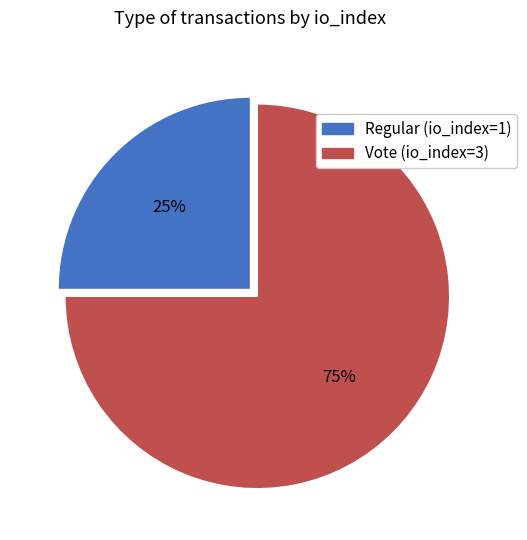

Is the sum of Vote (io_index=3) and Regular (io_index=1) greater than half?

Yes